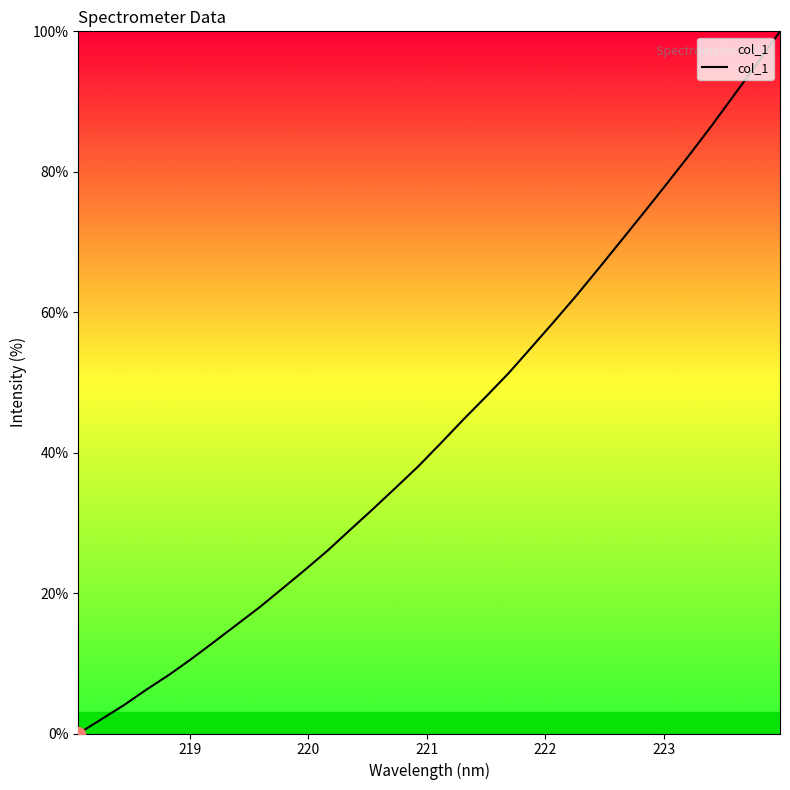

Is this an area chart (filled region under the line)?

No